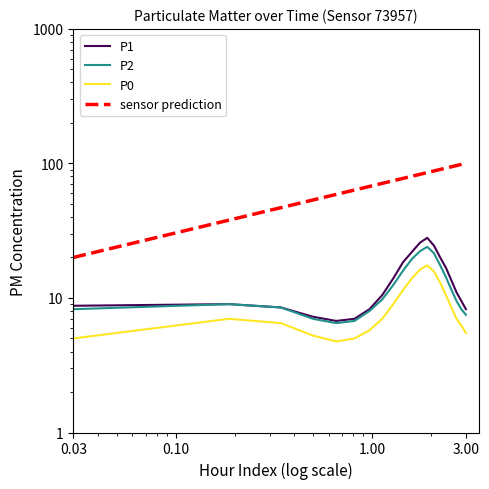

Is it true that P1 equals 8.8 at 0.03?

True